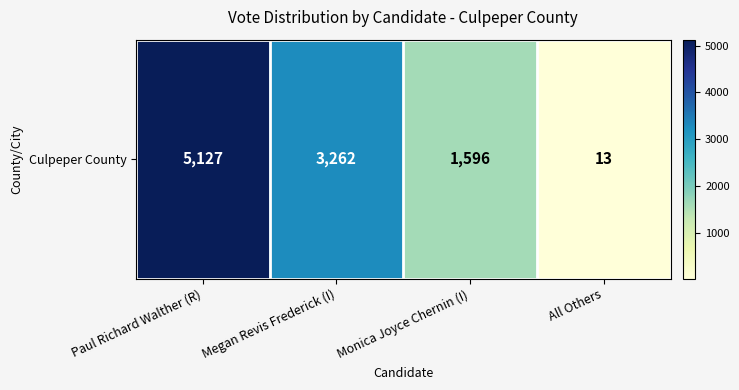

Reading left to right, list all the values displayed in this chart.

5127	3262	1596	13